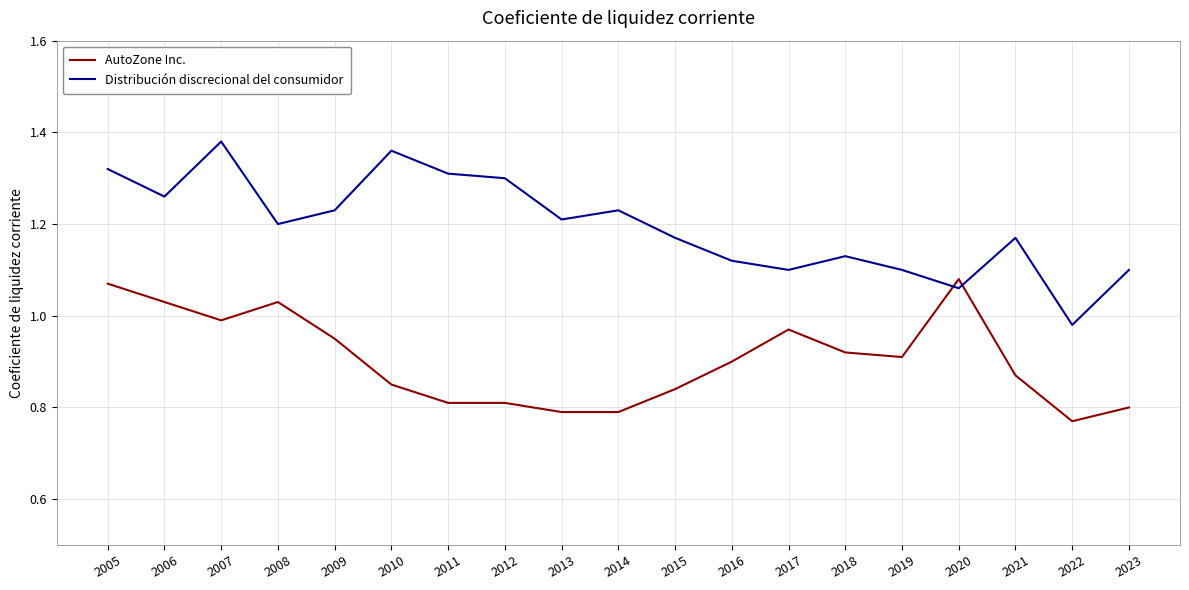

Is it true that AutoZone Inc. equals 0.8 at 2011?

True